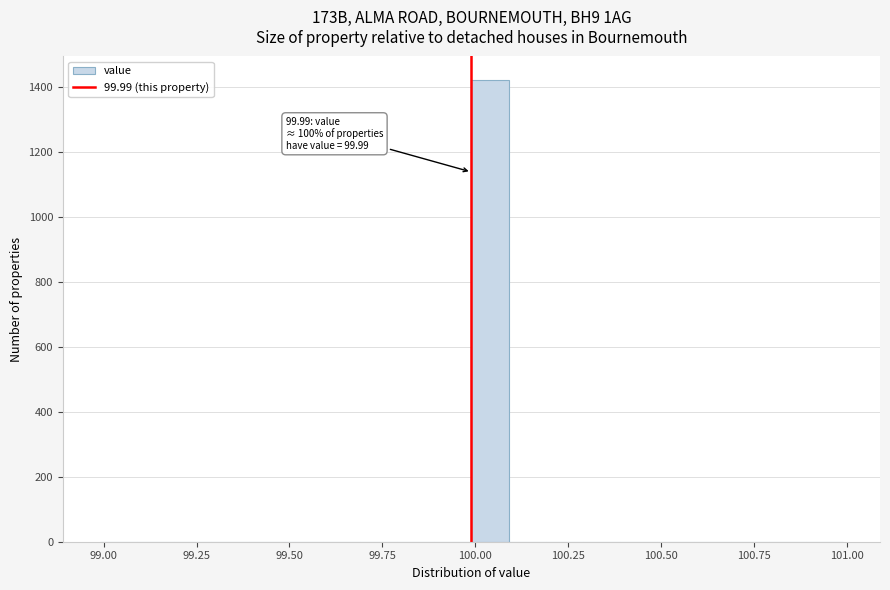

Read against the x-axis, roughly where is the centre of the tallest bar?

100.05